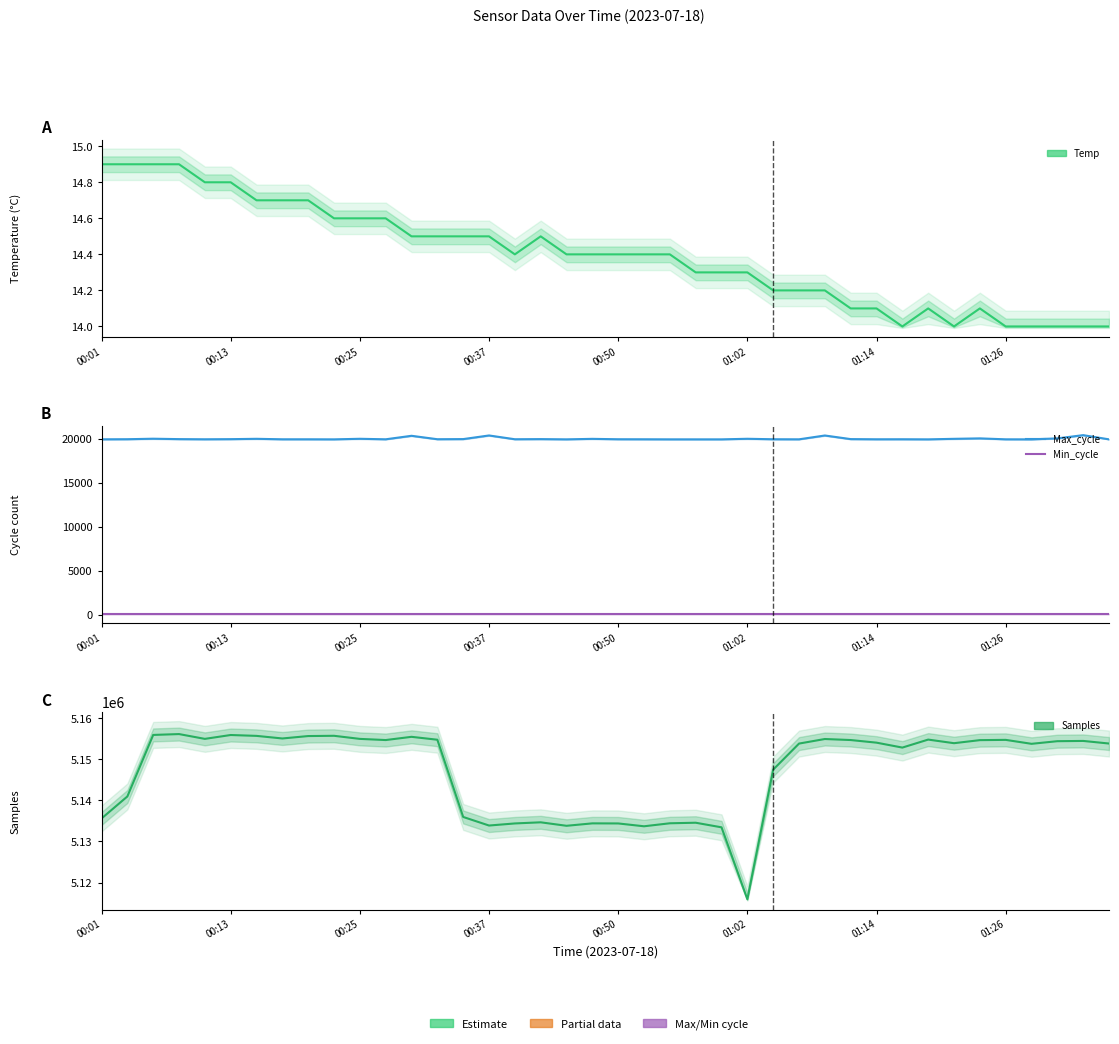

True or false: Max_cycle has a value of 10309.6 at 39.

False